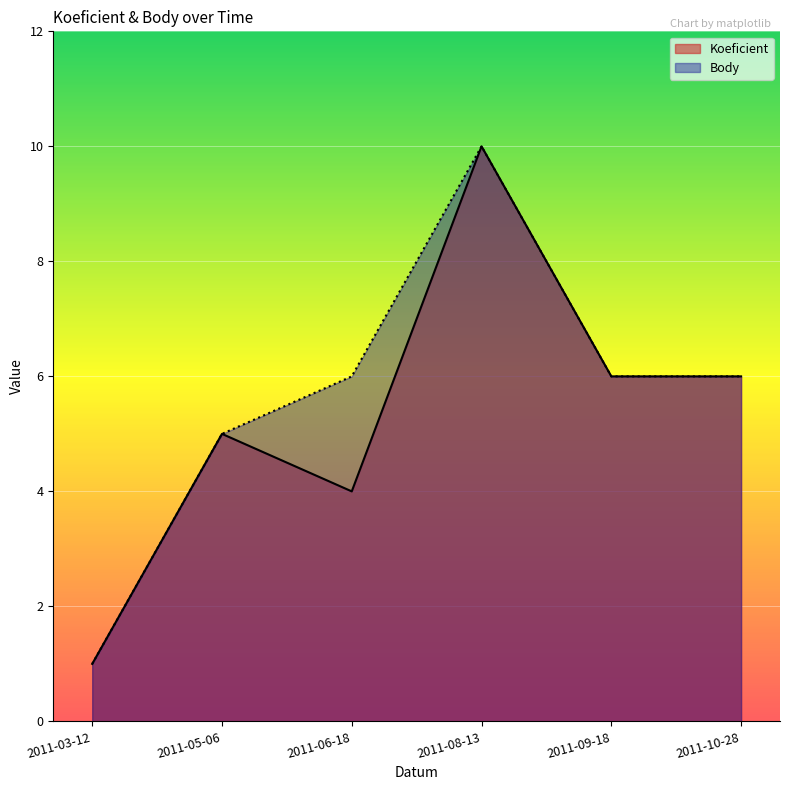

Rank the series by their maximum value, from lowest to highest.

Koeficient, Body